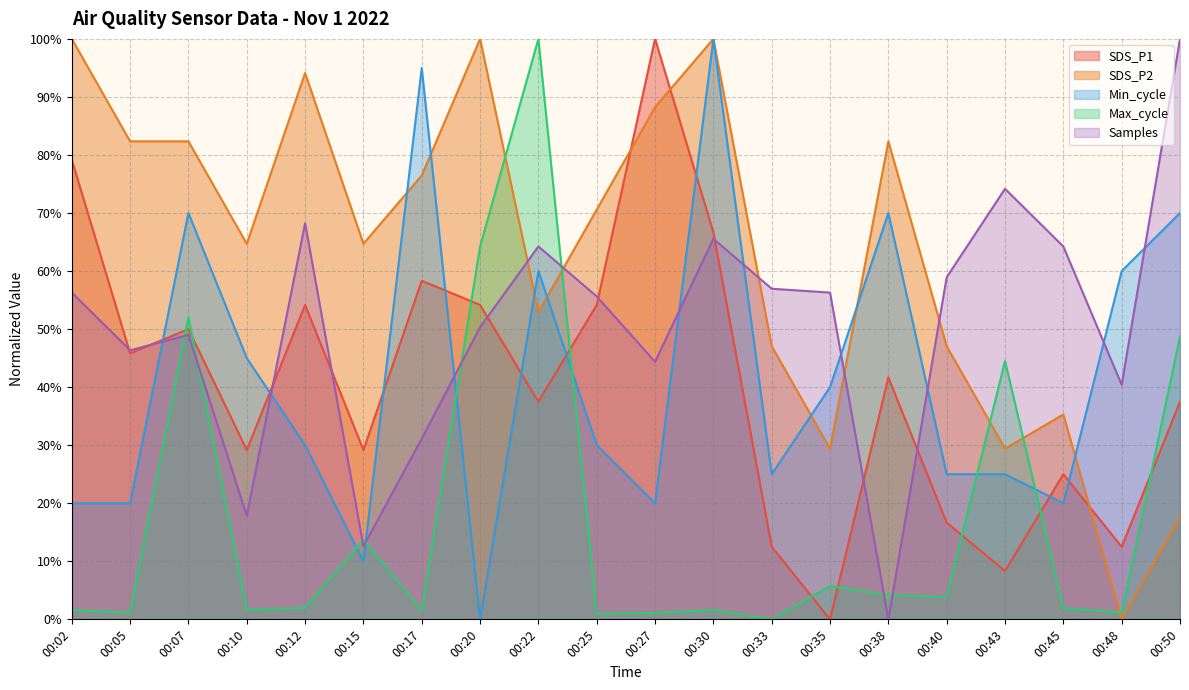

What is the value of the Max_cycle point at the 20th from the left?

0.5